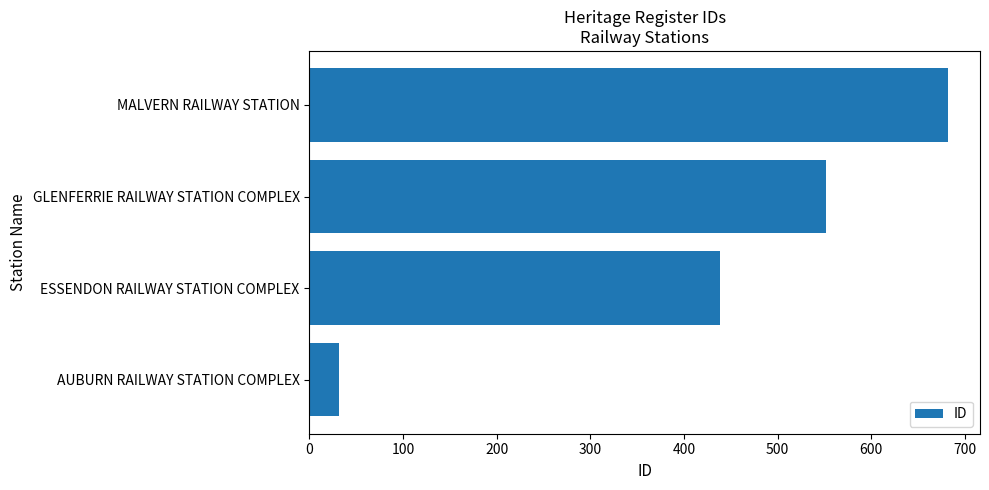

Which label corresponds to the largest value in the chart?

MALVERN RAILWAY STATION